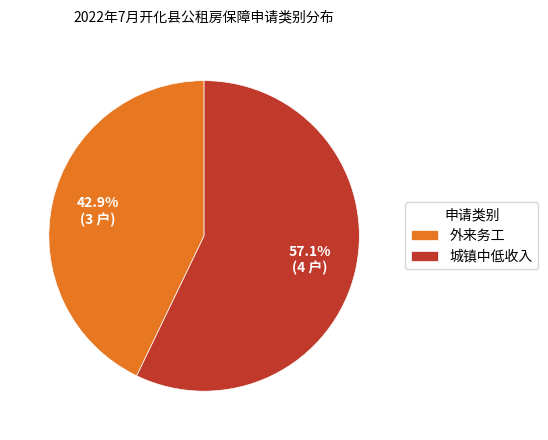

Which has a higher value, 外来务工 or 城镇中低收入?

城镇中低收入